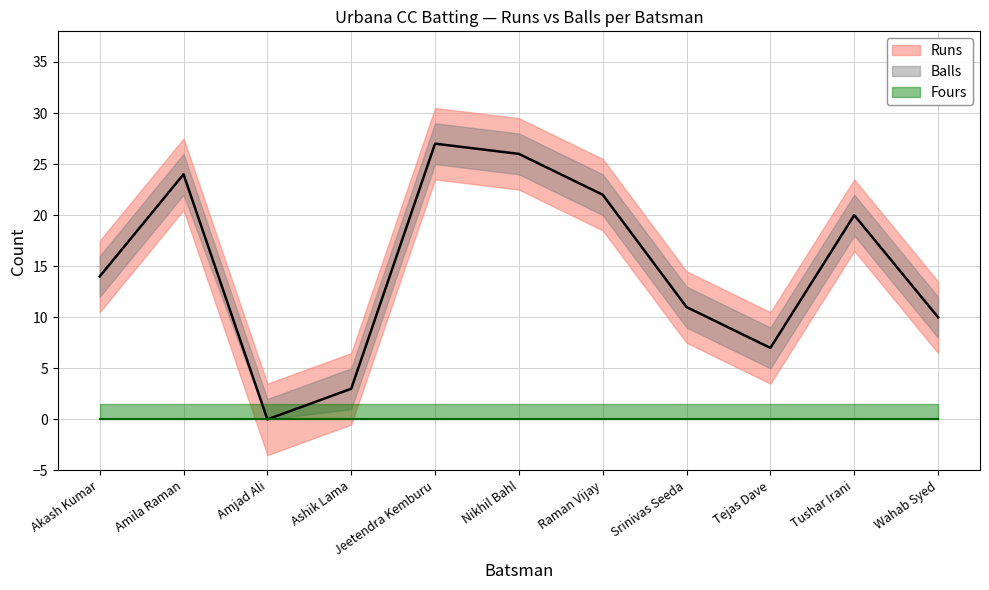

Which has a higher value, Nikhil Bahl or Ashik Lama?

Nikhil Bahl